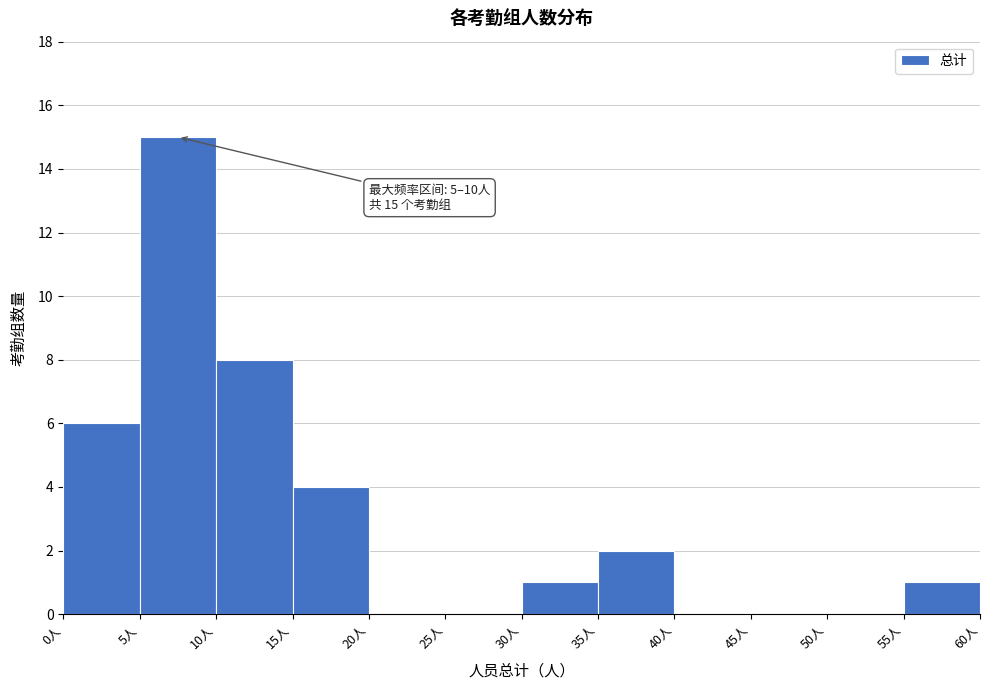

Over which range of the x-axis is the bar tallest?

5 to 10